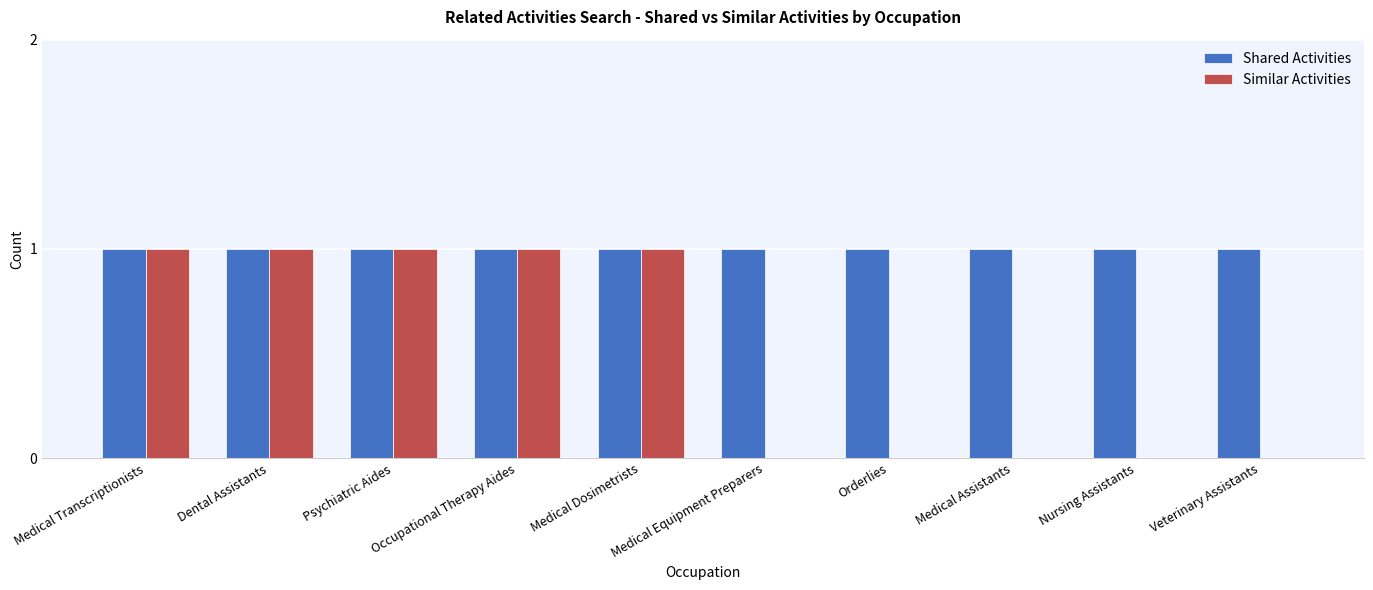

Is it true that Shared Activities equals 1 at Psychiatric Aides?

True